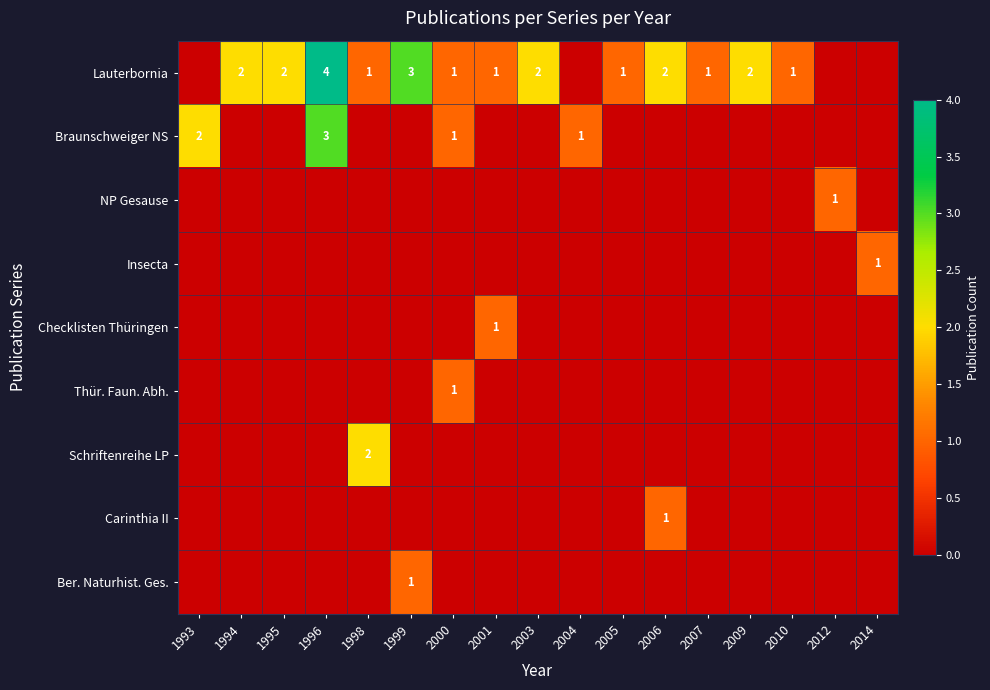

The Lauterbornia series shows 0 at 2000. True or false?

False